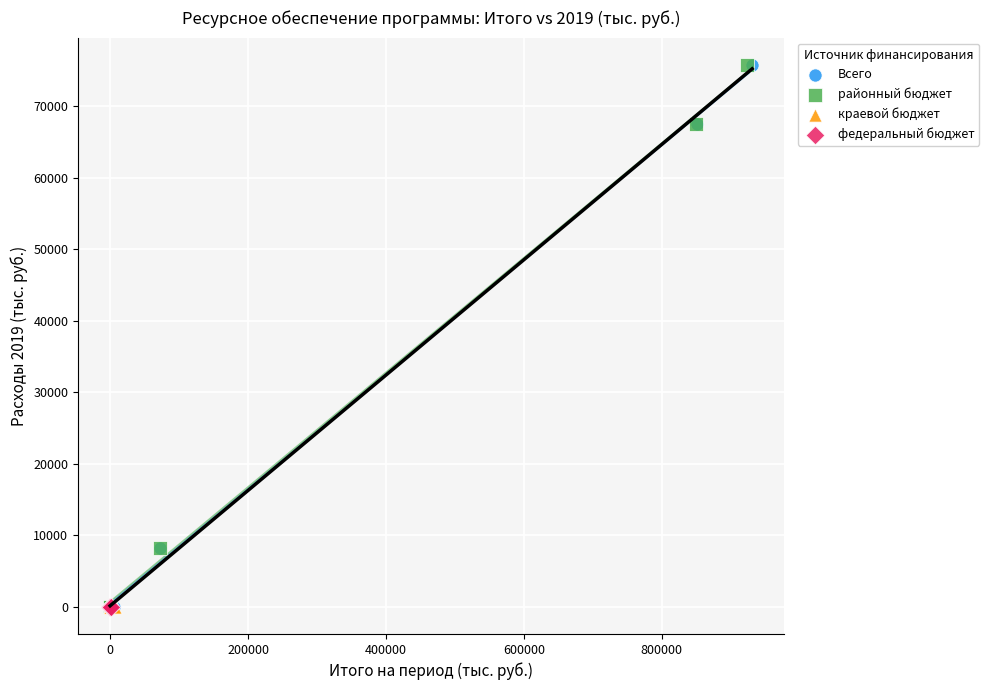

What are all the series names shown in the legend?

Всего, районный бюджет, краевой бюджет, федеральный бюджет